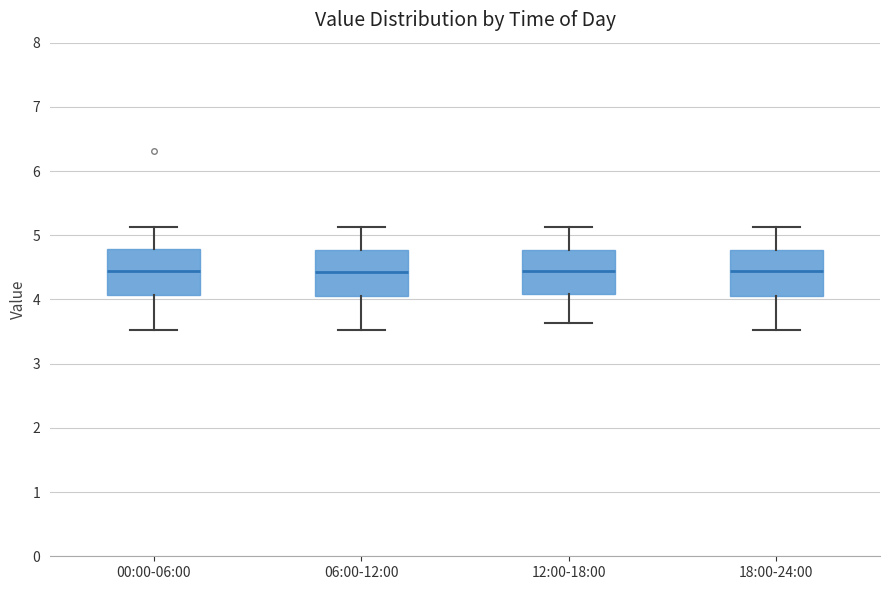

Reading left to right, transcribe this box plot: for each box, give where its median line is, the range the box spans, and where its two whiskers end, as read against the y-axis. The values are not printed on the chart, so give them approximately, as read against the axis.

00:00-06:00: median 4.4, box 4.1 to 4.8, whiskers 3.5 to 5.1
06:00-12:00: median 4.4, box 4.1 to 4.8, whiskers 3.5 to 5.1
12:00-18:00: median 4.4, box 4.1 to 4.8, whiskers 3.6 to 5.1
18:00-24:00: median 4.4, box 4.1 to 4.8, whiskers 3.5 to 5.1